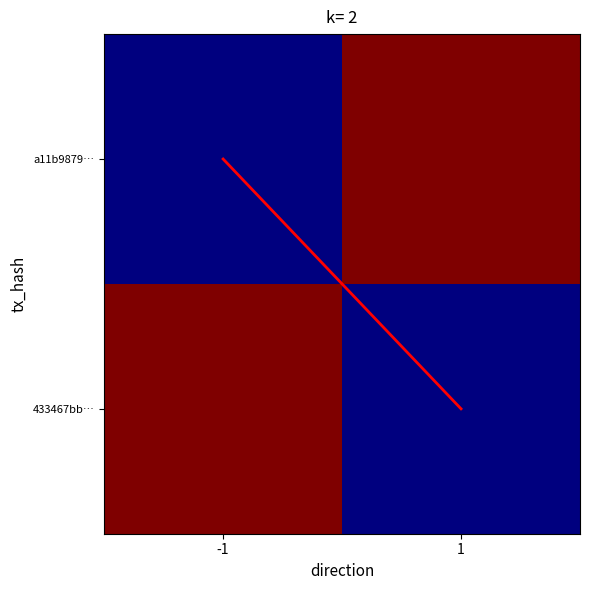

Count the number of categories in the chart.

2